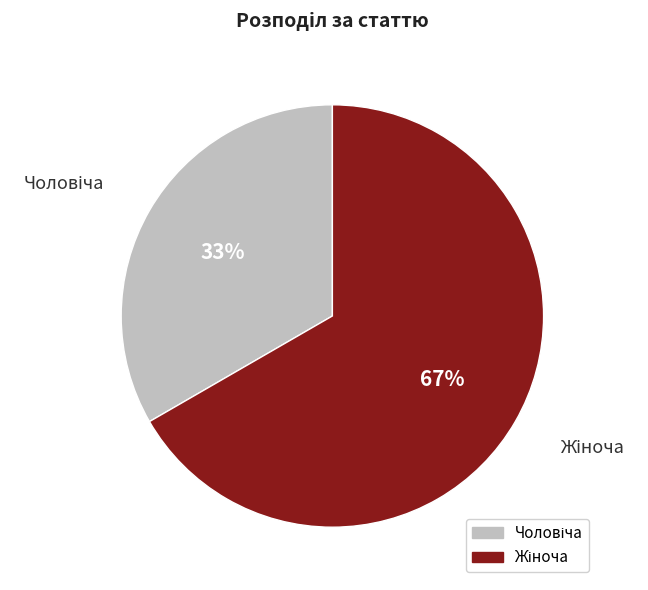

To the nearest percent, what is the average slice percentage?

50%